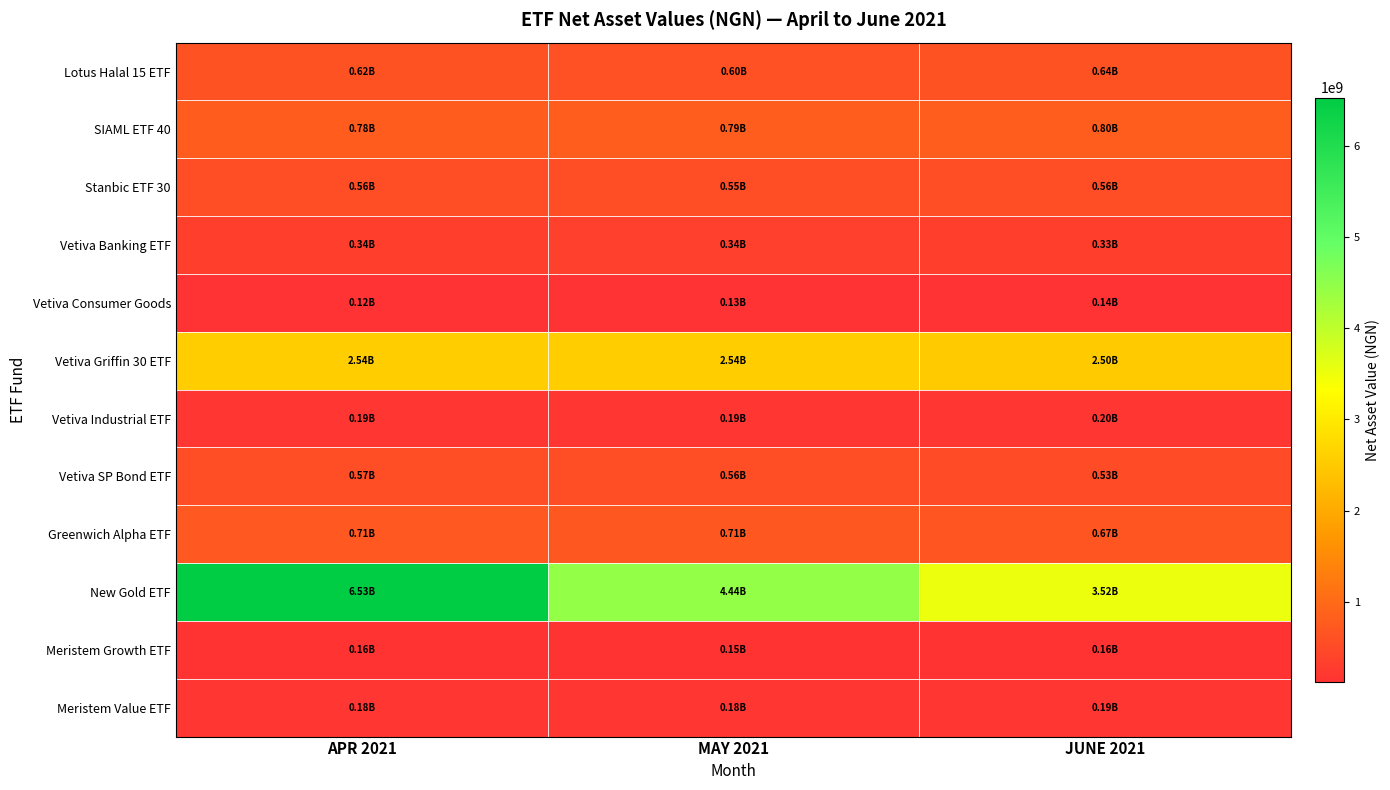

What is the minimum value shown in the chart?

124379275.8